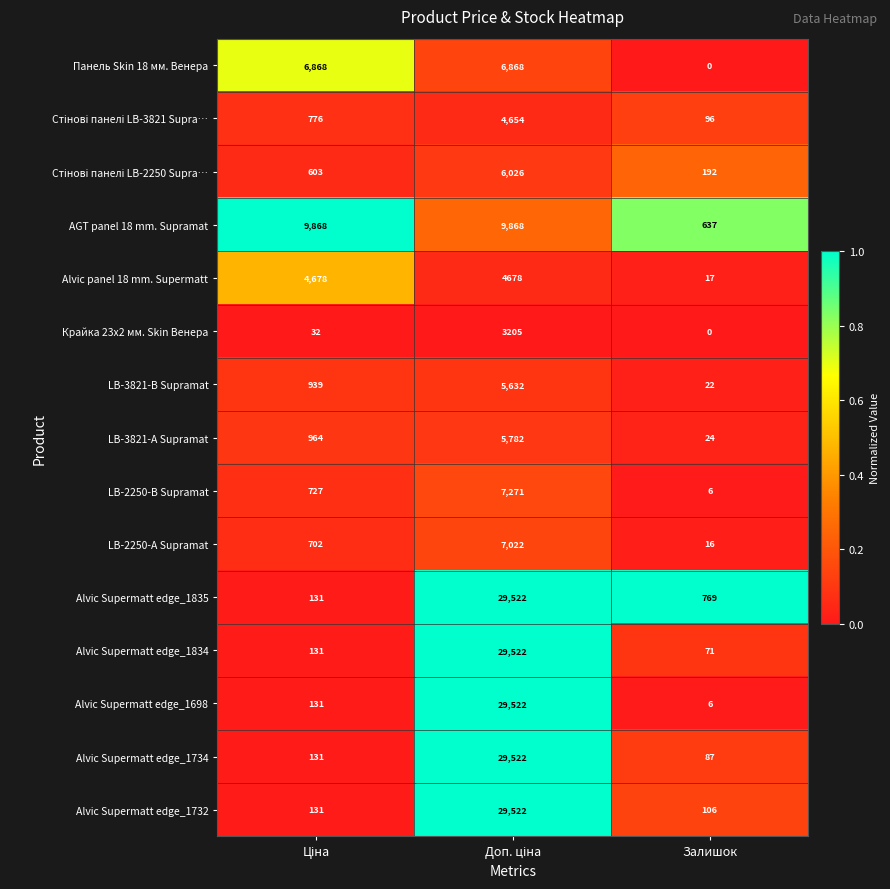

What is the sum of all LB-3821-В Supramat values?

6593